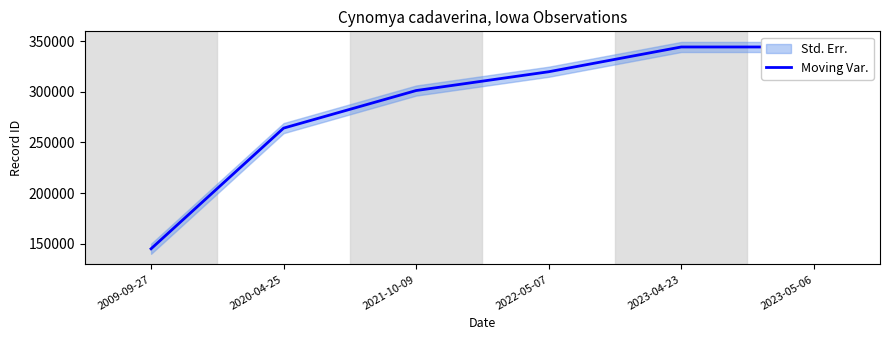

Count the number of categories in the chart.

6